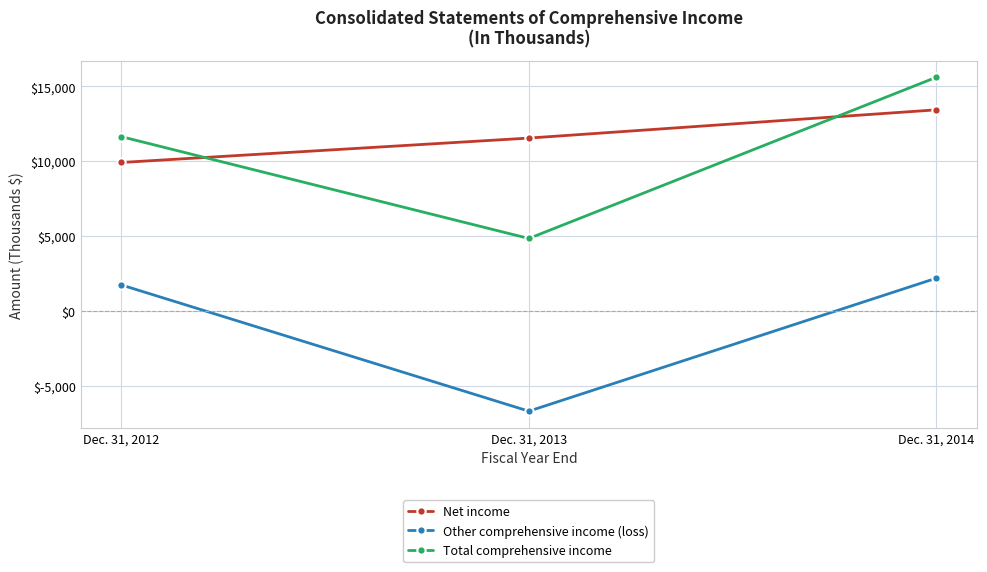

Between Dec. 31, 2012 and Dec. 31, 2014, which series saw the biggest shift?

Total comprehensive income